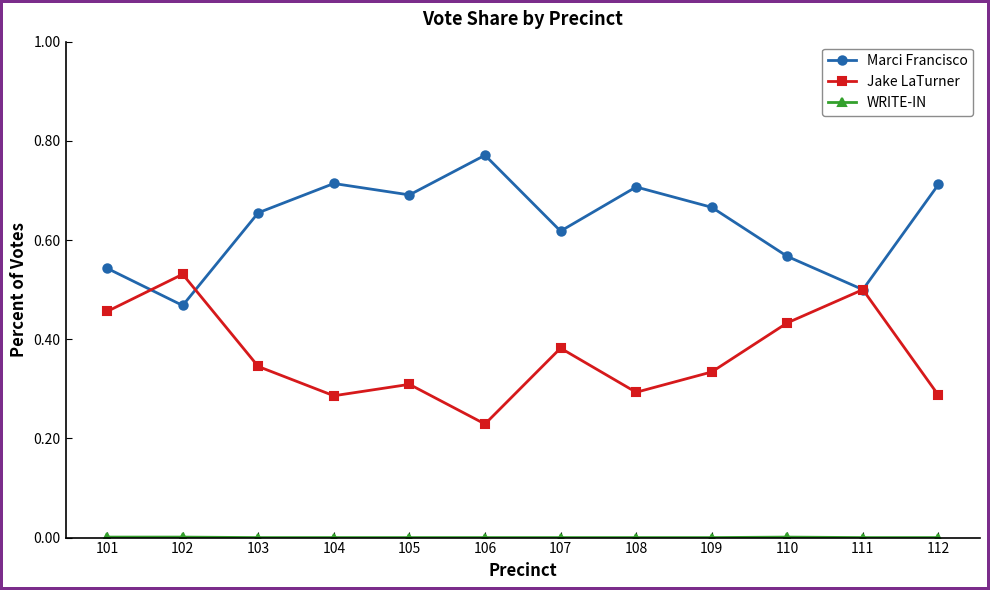

Which category has the lowest value in the Marci Francisco series?

102